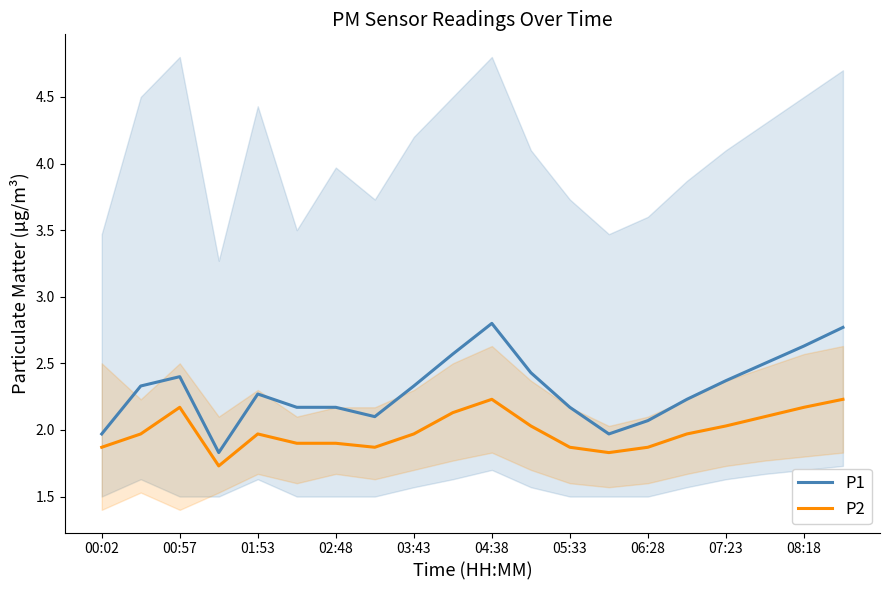

What is the highest value of the P1 series?

2.8